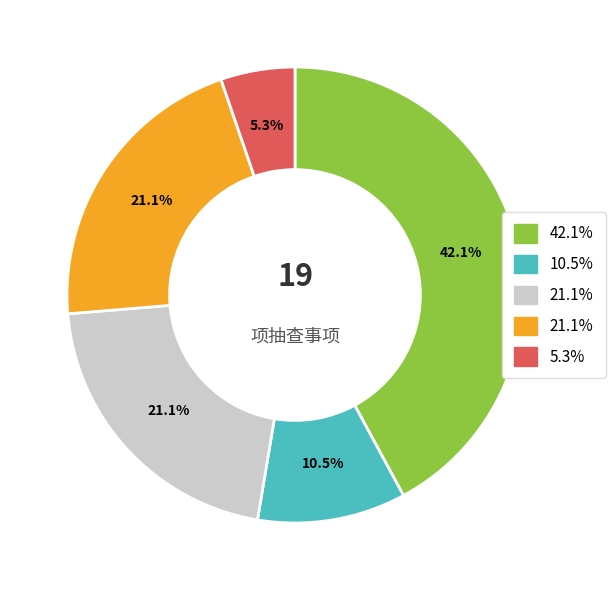

Is there any slice that represents more than half of the pie?

No